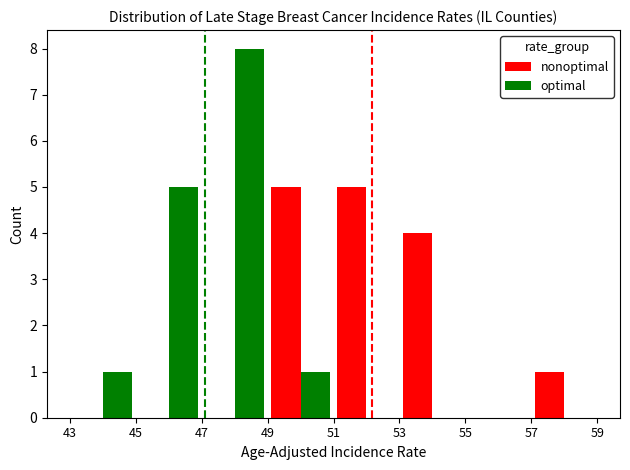

Reading left to right, list all the values displayed in this chart.

nonoptimal: 0	0	0	5	5	4	0	1
optimal: 1	5	8	1	0	0	0	0